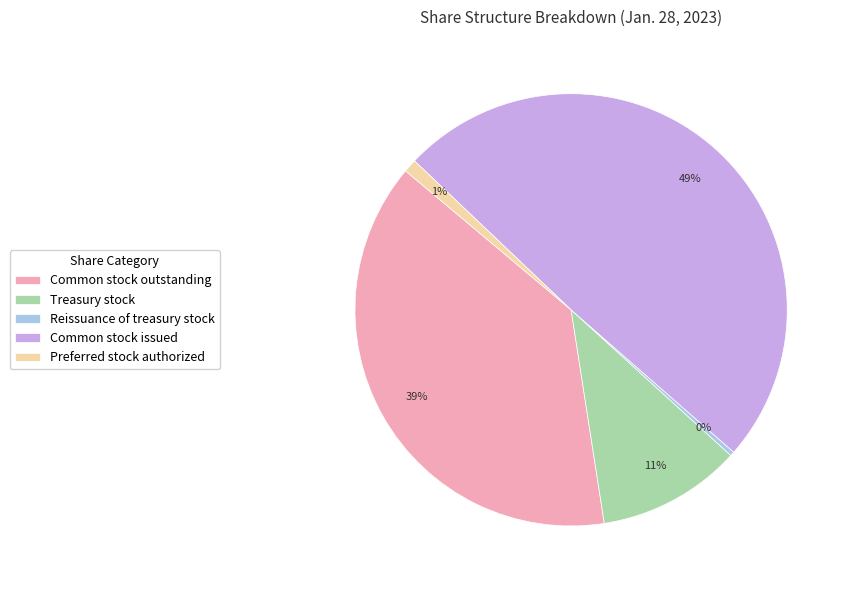

Is Treasury stock the majority of the pie?

No